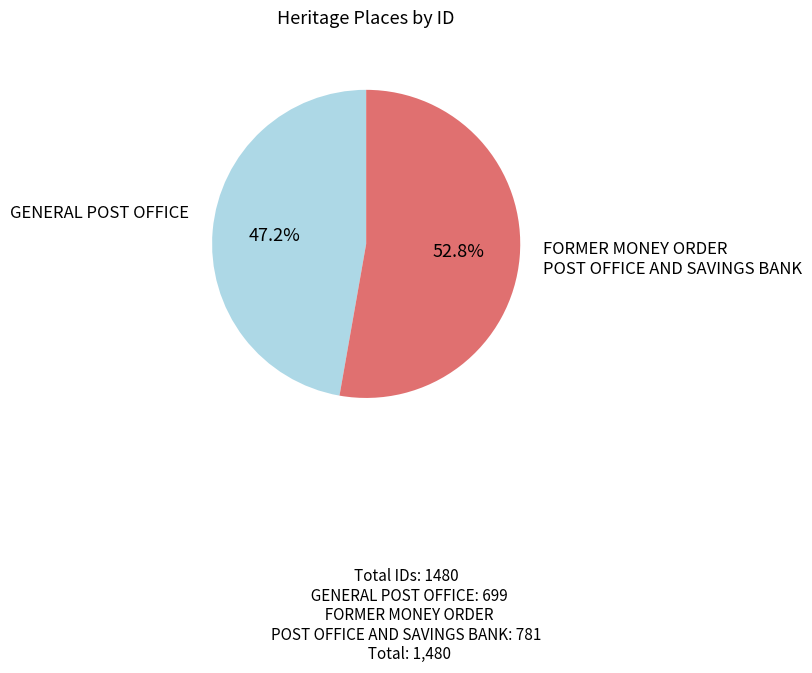

Is there a majority slice in this chart?

Yes